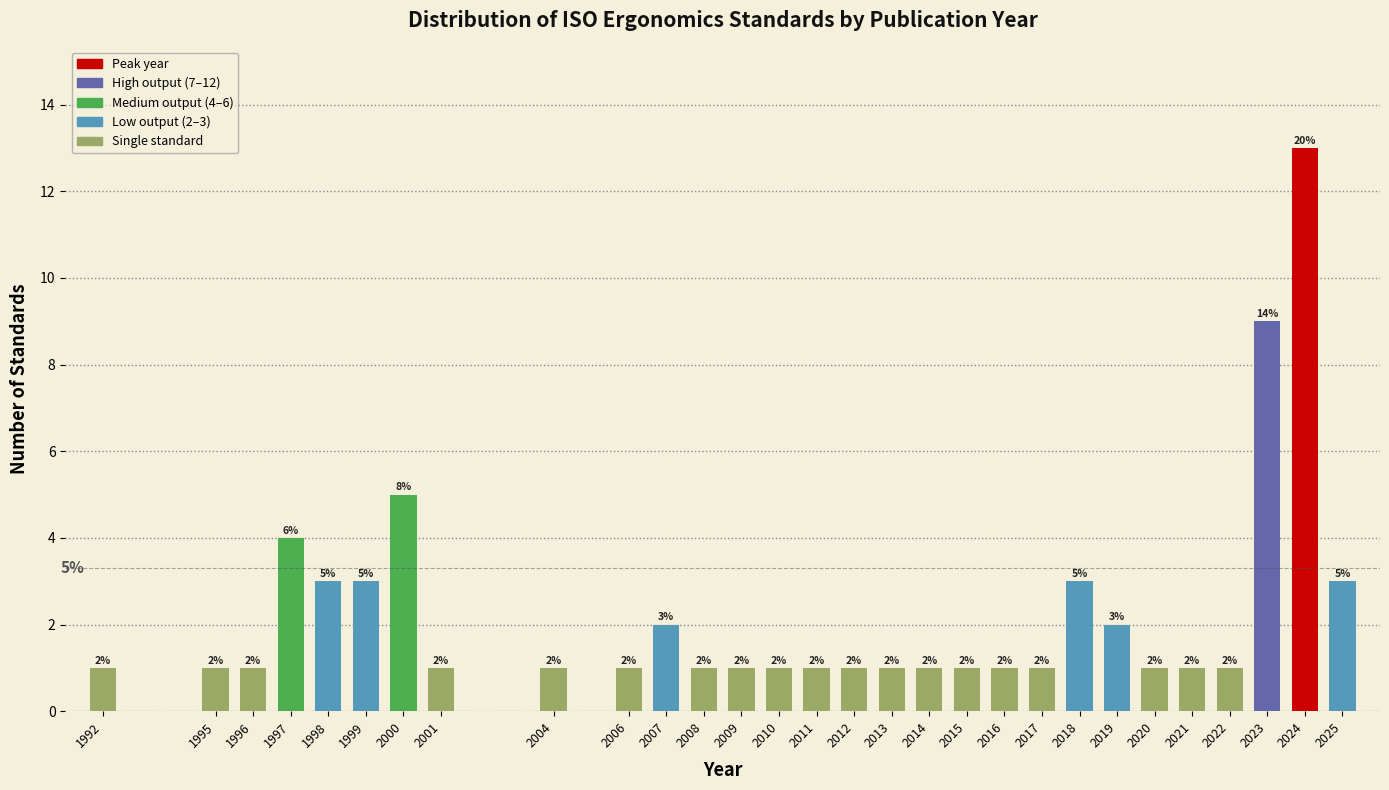

Reading left to right, transcribe all the data shown in this chart.

1992=1	1995=1	1996=1	1997=4	1998=3	1999=3	2000=5	2001=1	2004=1	2006=1	2007=2	2008=1	2009=1	2010=1	2011=1	2012=1	2013=1	2014=1	2015=1	2016=1	2017=1	2018=3	2019=2	2020=1	2021=1	2022=1	2023=9	2024=13	2025=3